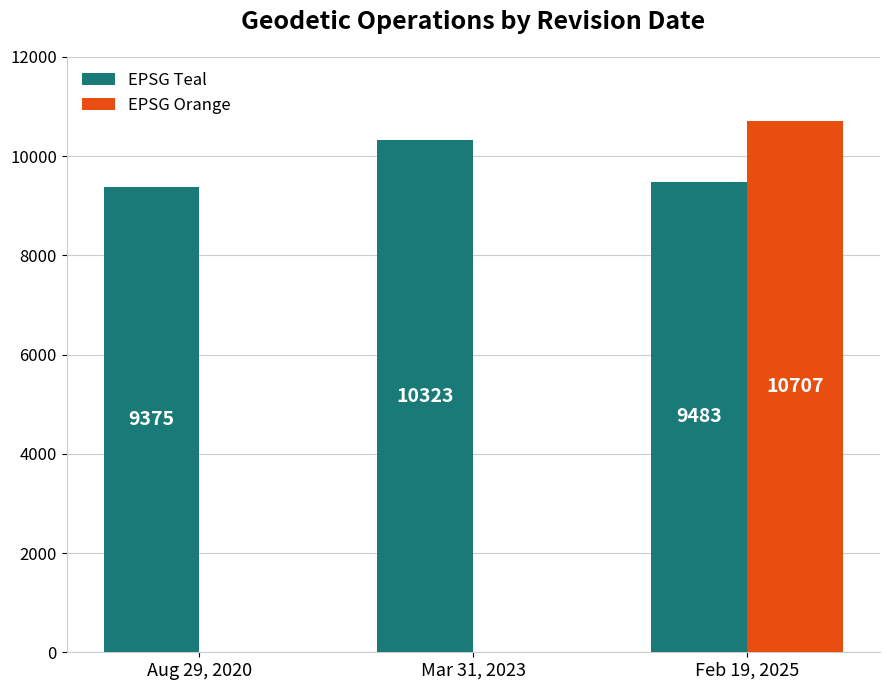

Which category has the highest value across all series?

Feb 19, 2025